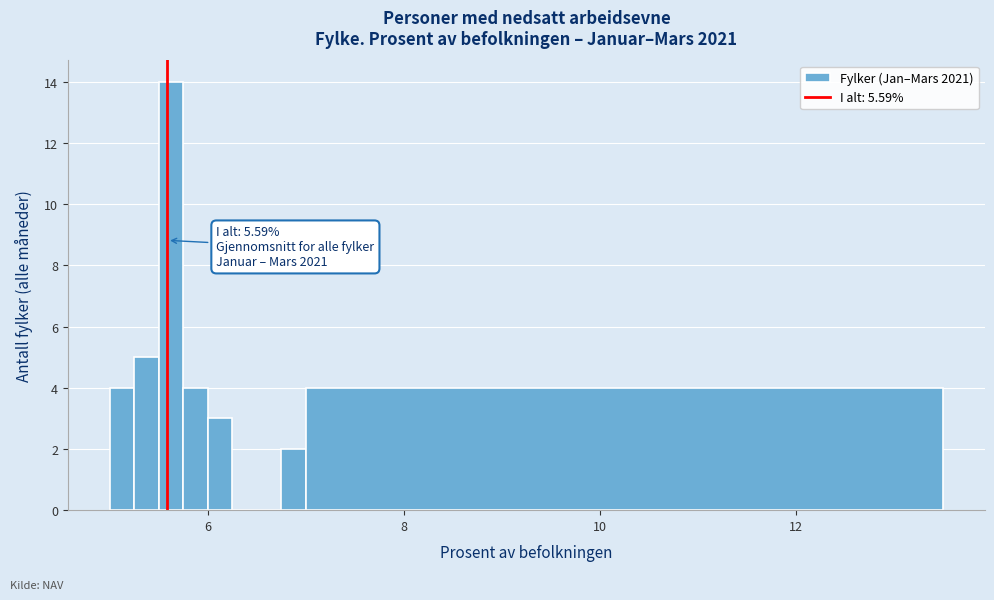

Read against the x-axis, roughly where is the centre of the tallest bar?

5.6